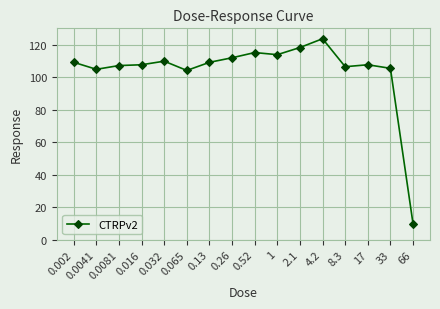

At which category does the chart reach its peak across all series?

4.2